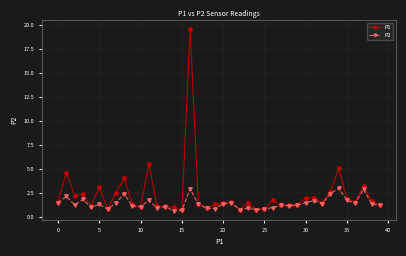

Which series has the largest total across all categories?

P1